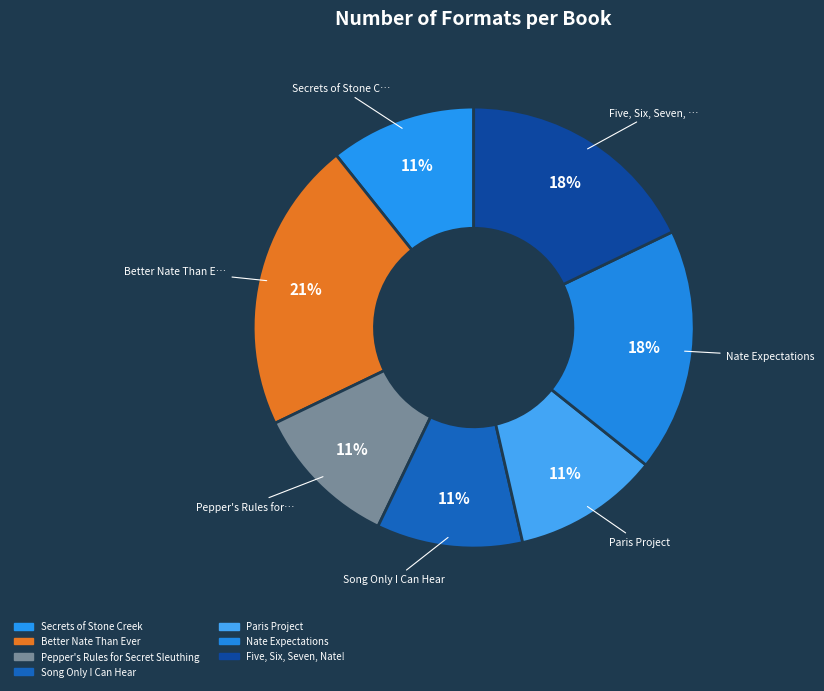

Is Pepper's Rules for Secret Sleuthing the majority of the pie?

No